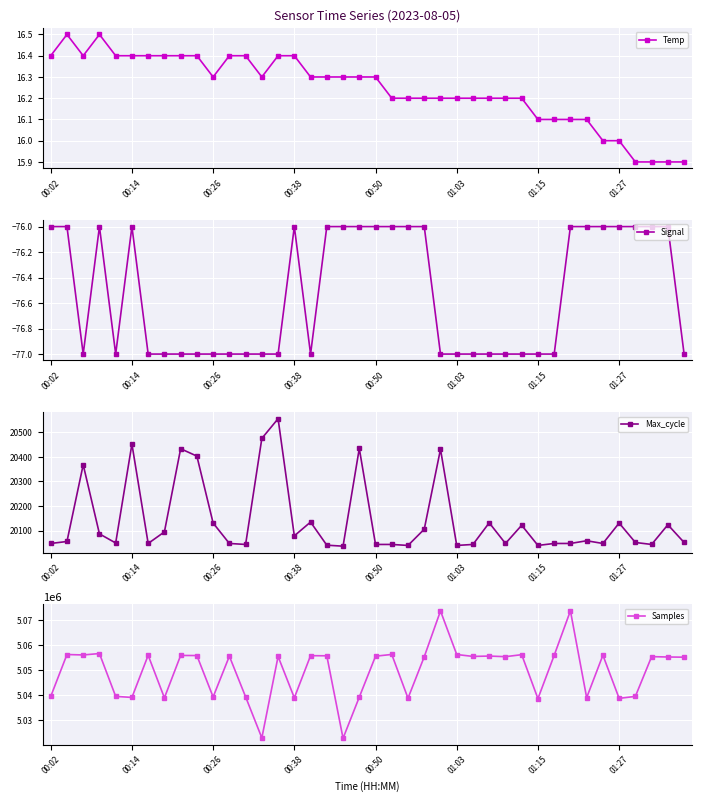

True or false: Max_cycle has more than 1 interior local peaks.

True